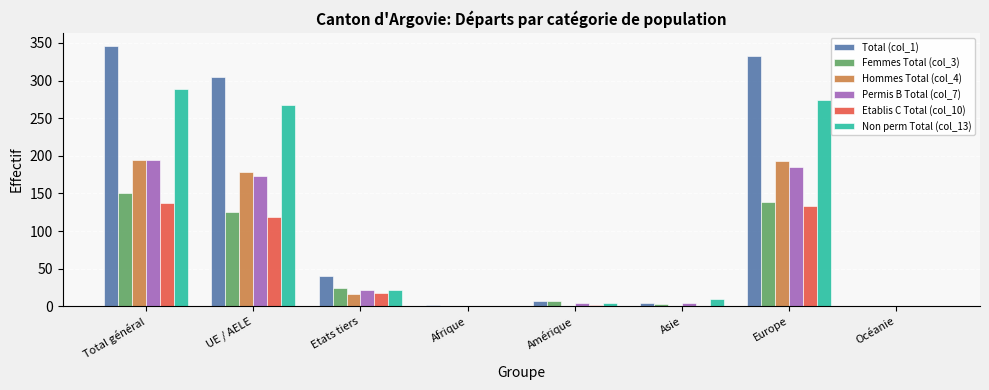

At which category is the sum across all series the highest?

Total général